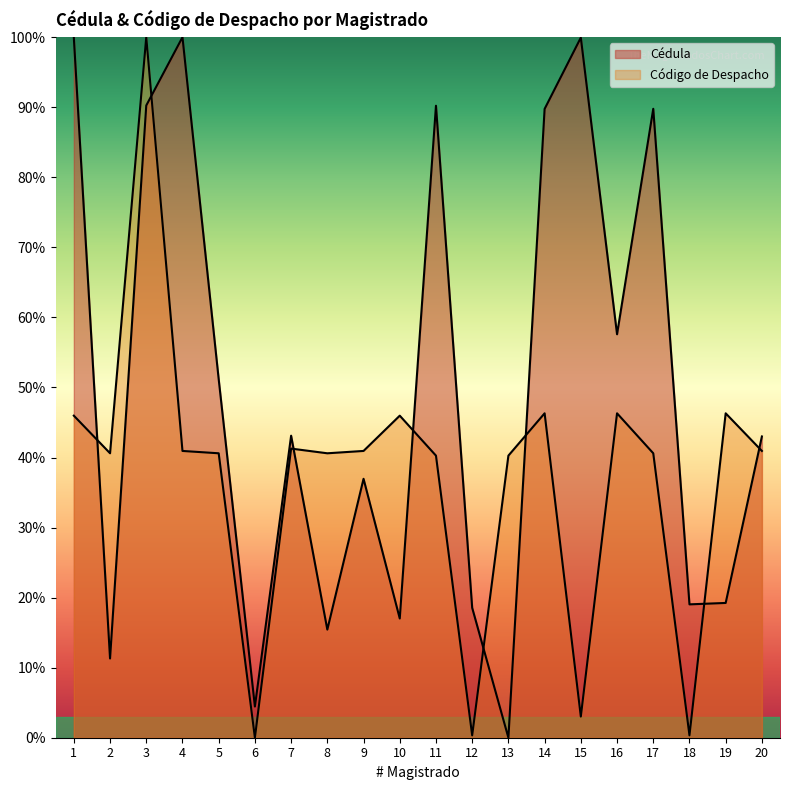

Reading left to right, list all the values displayed in this chart.

Cedula: 99.9	11.3	90.3	100.0	51.2	4.5	43.1	15.4	37.0	17.0	90.2	18.5	0.0	89.8	99.9	57.6	89.8	19.0	19.2	43.0
Codigo Despacho: 46.0	40.6	100.0	40.9	40.6	0.0	41.3	40.6	40.9	46.0	40.3	0.3	40.3	46.3	3.0	46.3	40.6	0.3	46.3	40.9